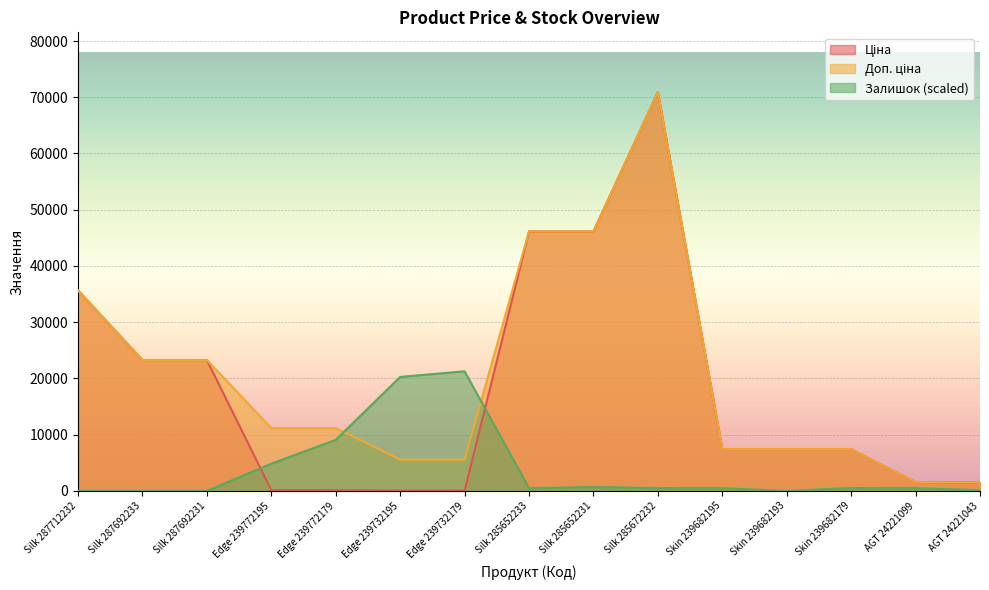

Is it true that Ціна equals 35659.4 at Silk 287712232?

True